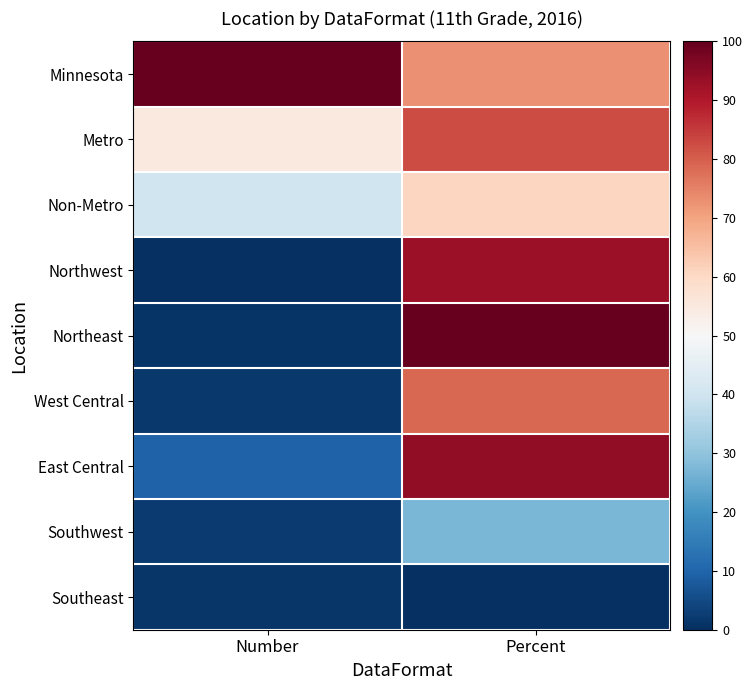

What is the greatest value displayed?

100.0